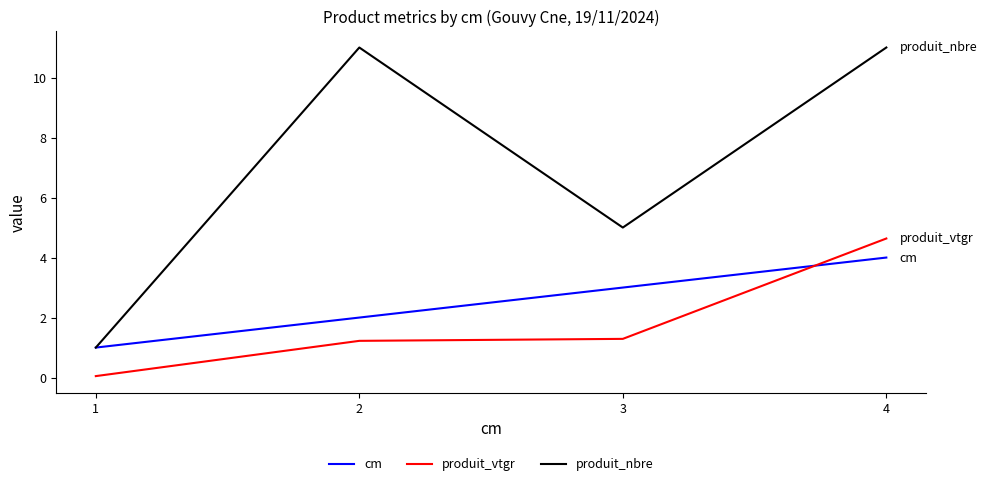

Count the number of categories in the chart.

4